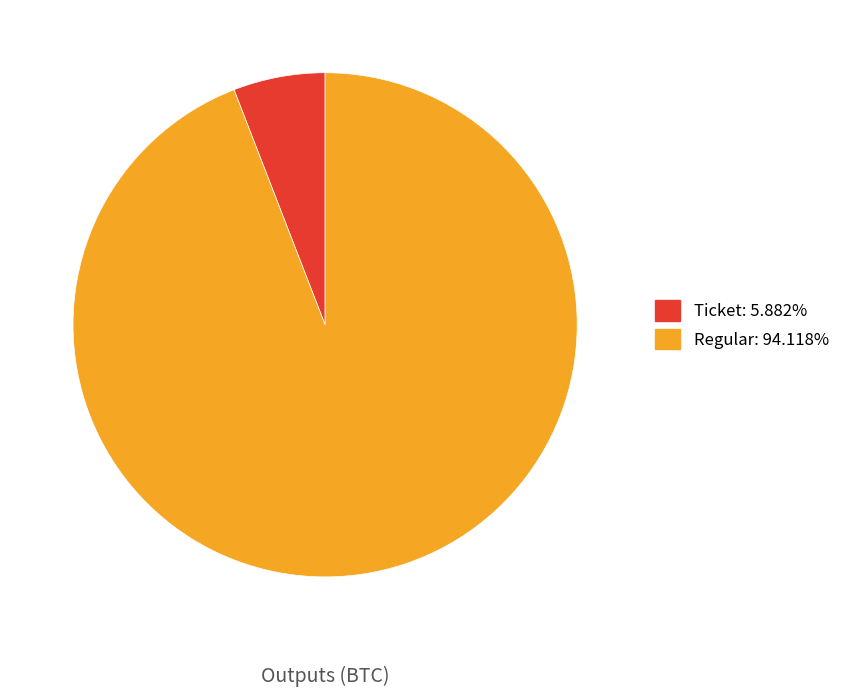

Is it true that Regular is 99% of the pie?

False